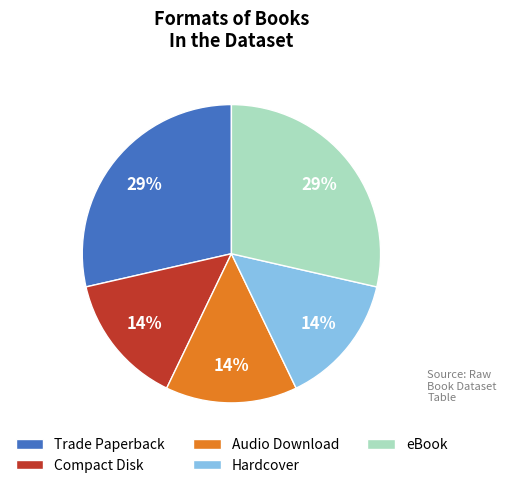

What percentage is the Hardcover slice, to the nearest percent?

14%